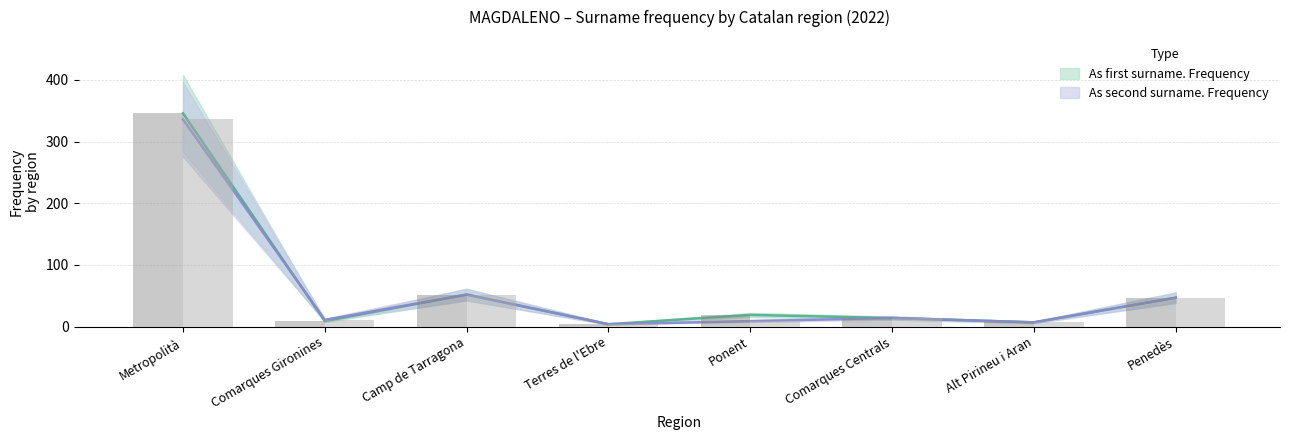

How many distinct data groups are displayed?

2